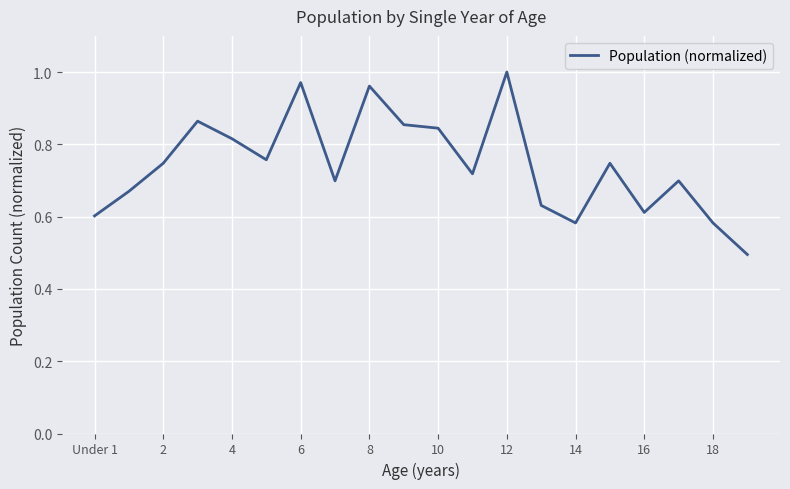

What is the minimum value shown in the chart?

0.5